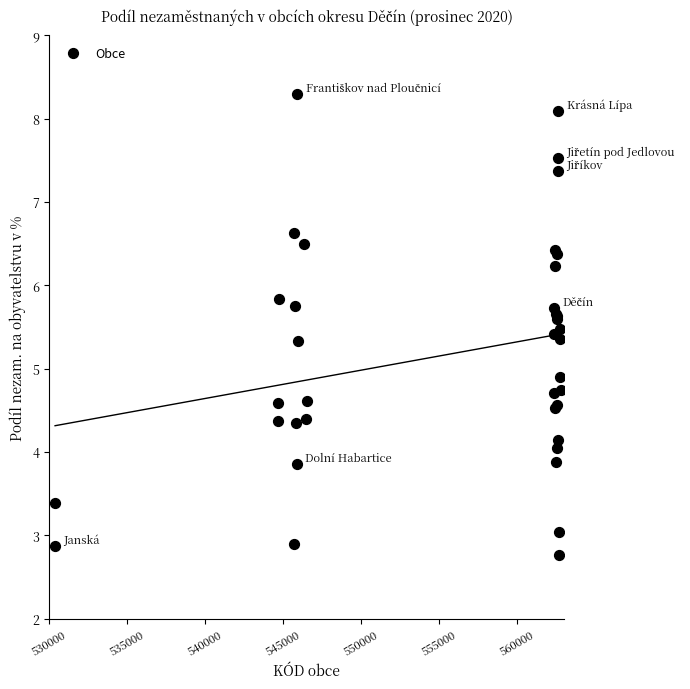

What Y value in the scatter plot is closest to 5?

4.9